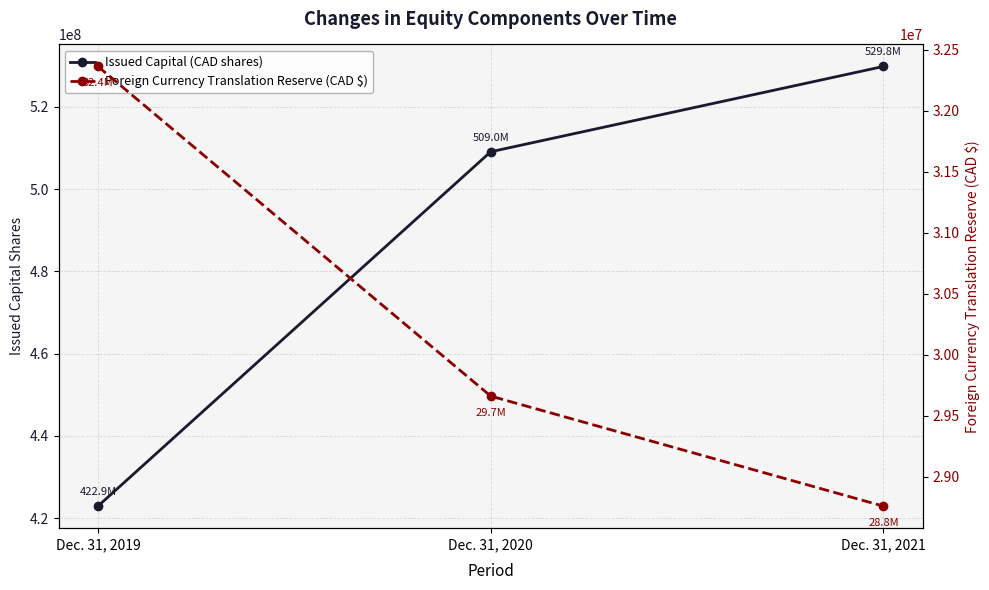

What is the maximum value for Issued Capital (CAD shares)?

529779388